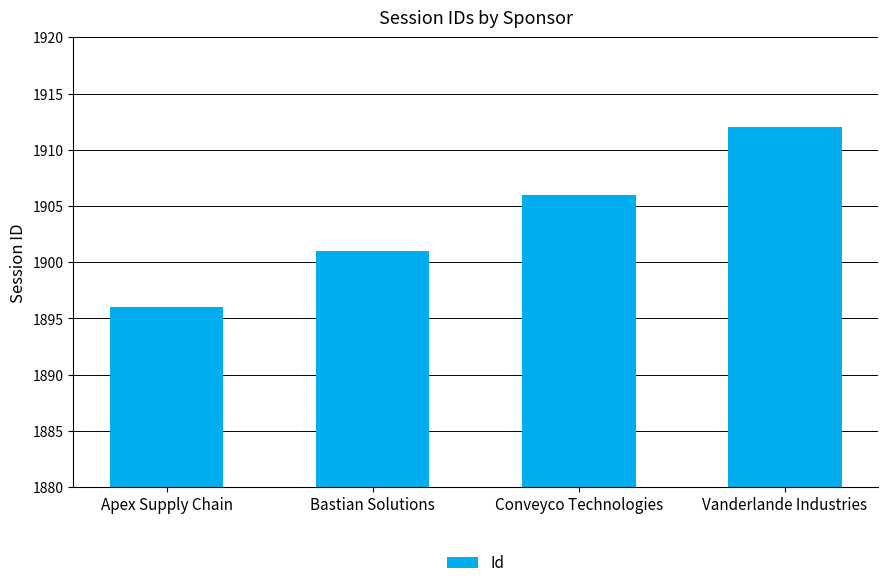

Reading right to left, list all the values displayed in this chart.

1912	1906	1901	1896